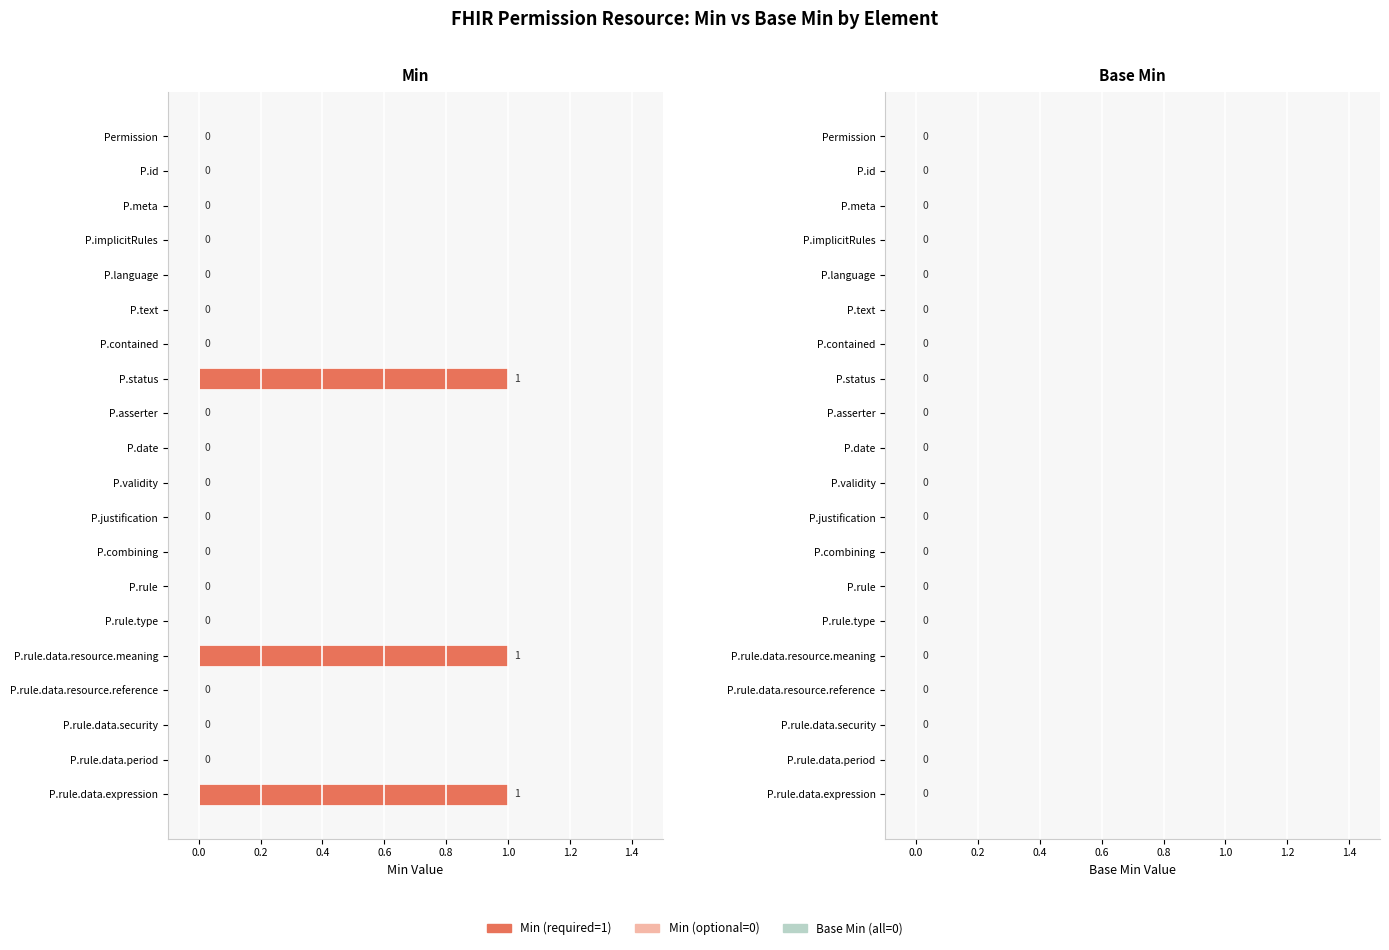

What is the change in value from P.validity to P.rule.data.expression?

+1